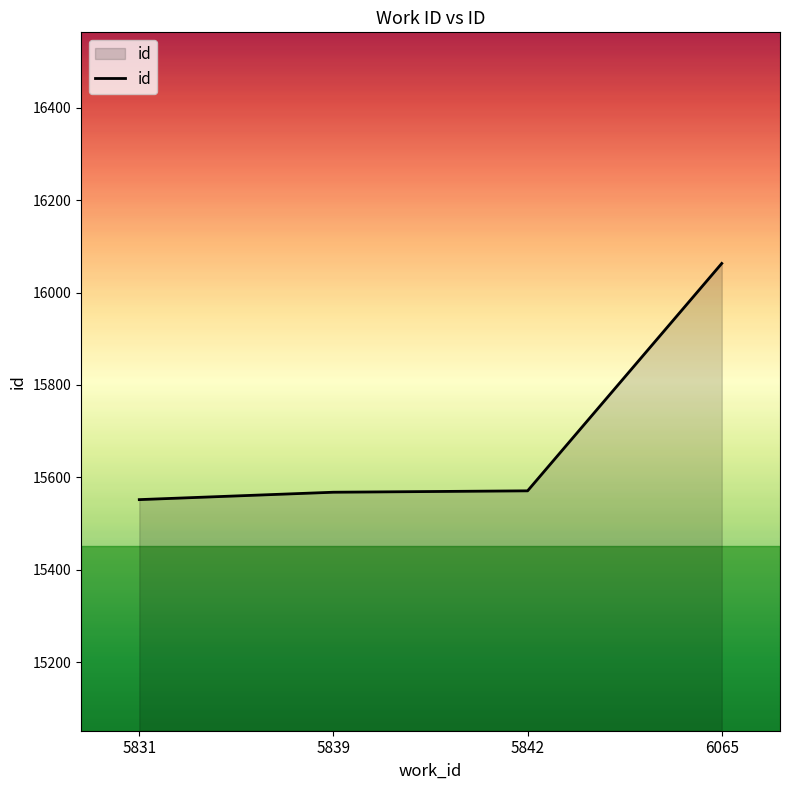

True or false: the data has more than 1 interior local peaks.

False